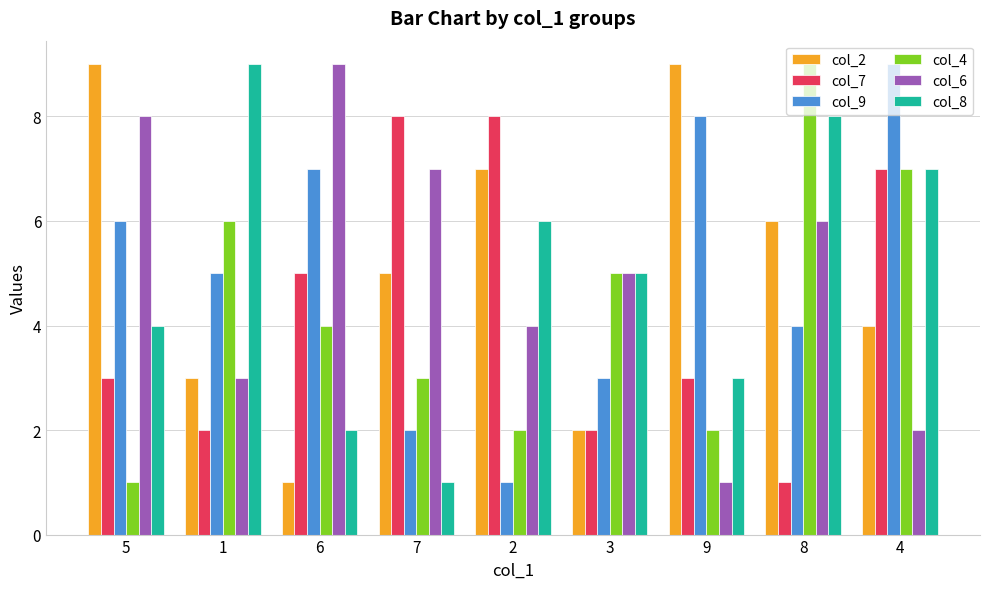

The value of col_9 at 3 is 2. True or false?

False